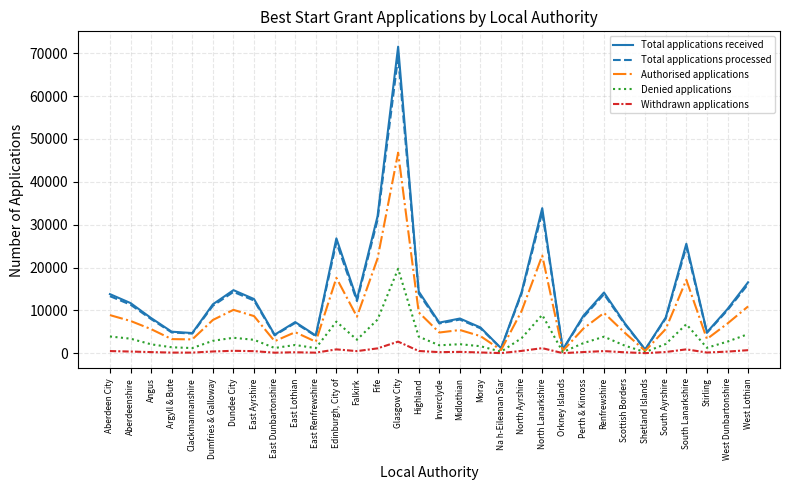

List the labels in order of Total applications received value, smallest first.

Shetland Islands, Orkney Islands, Na h-Eileanan Siar, East Renfrewshire, East Dunbartonshire, Clackmannanshire, Stirling, Argyll & Bute, Moray, Scottish Borders, Inverclyde, East Lothian, Midlothian, Angus, South Ayrshire, Perth & Kinross, West Dunbartonshire, Dumfries & Galloway, Aberdeenshire, Falkirk, East Ayrshire, Aberdeen City, Renfrewshire, North Ayrshire, Highland, Dundee City, West Lothian, South Lanarkshire, Edinburgh, City of, Fife, North Lanarkshire, Glasgow City